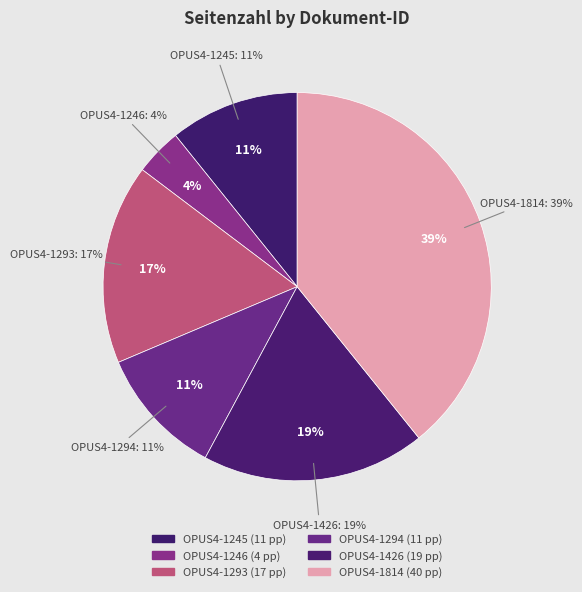

Do OPUS4-1293 and OPUS4-1245 together represent more than half of the pie?

No